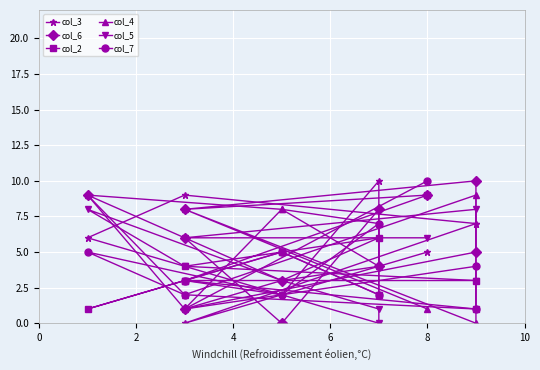

How many interior local peaks does the col_6 series have?

3